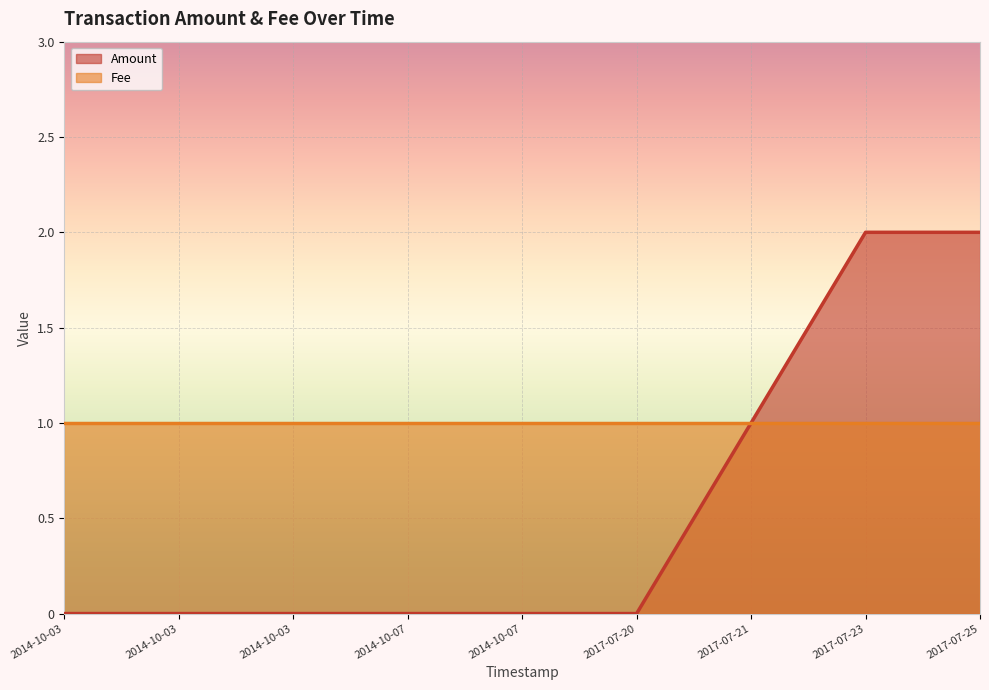

Where is the data nearest to the value 1?

2017-07-21